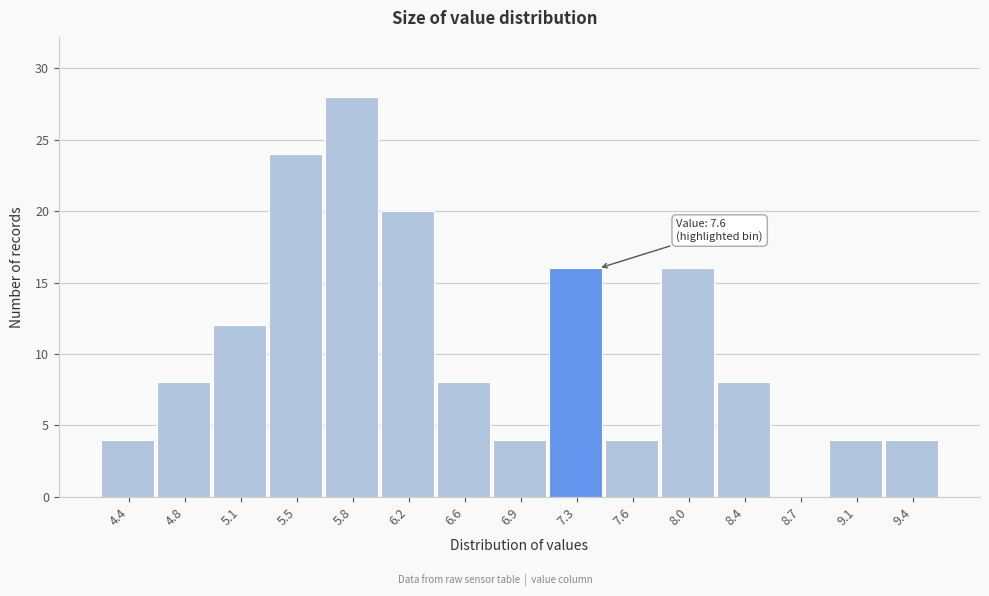

Reading right to left, what are all the values shown in this chart?

9.4=4	9.1=4	8.7=0	8.4=8	8.0=16	7.6=4	7.3=16	6.9=4	6.6=8	6.2=20	5.8=28	5.5=24	5.1=12	4.8=8	4.4=4